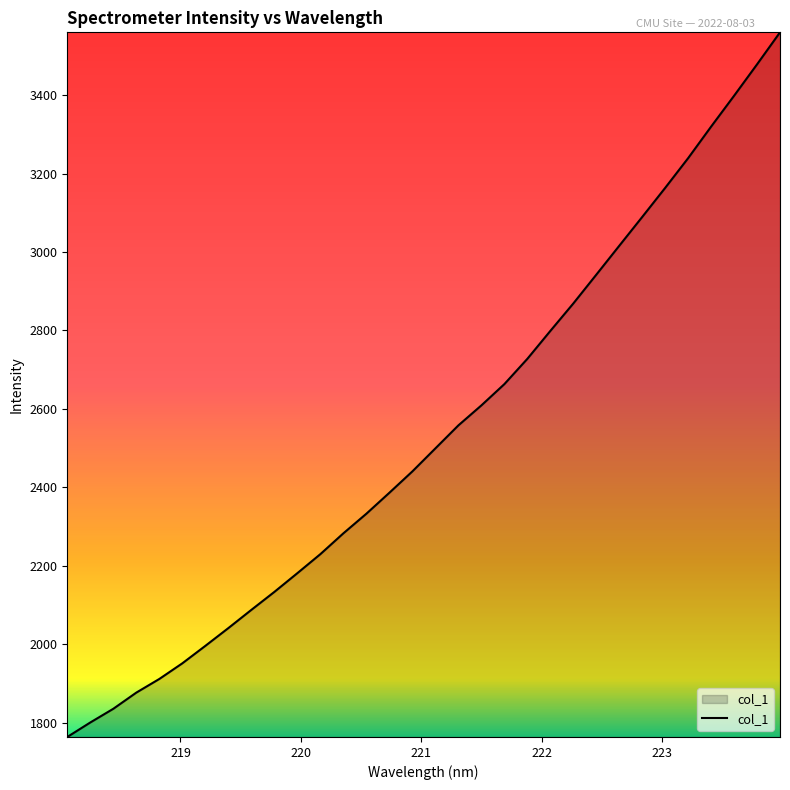

What is the greatest value displayed?

3560.1